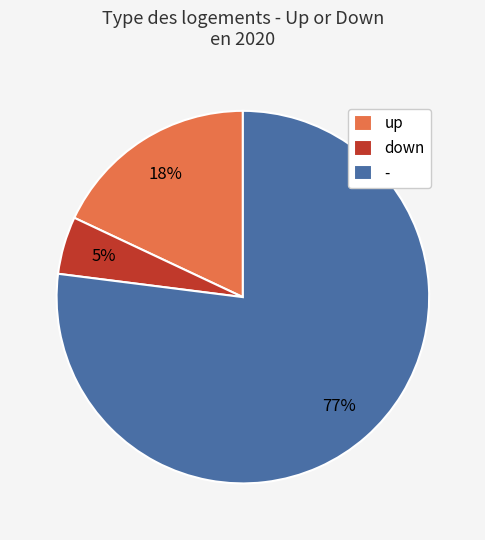

Does down account for over 50% of the chart?

No